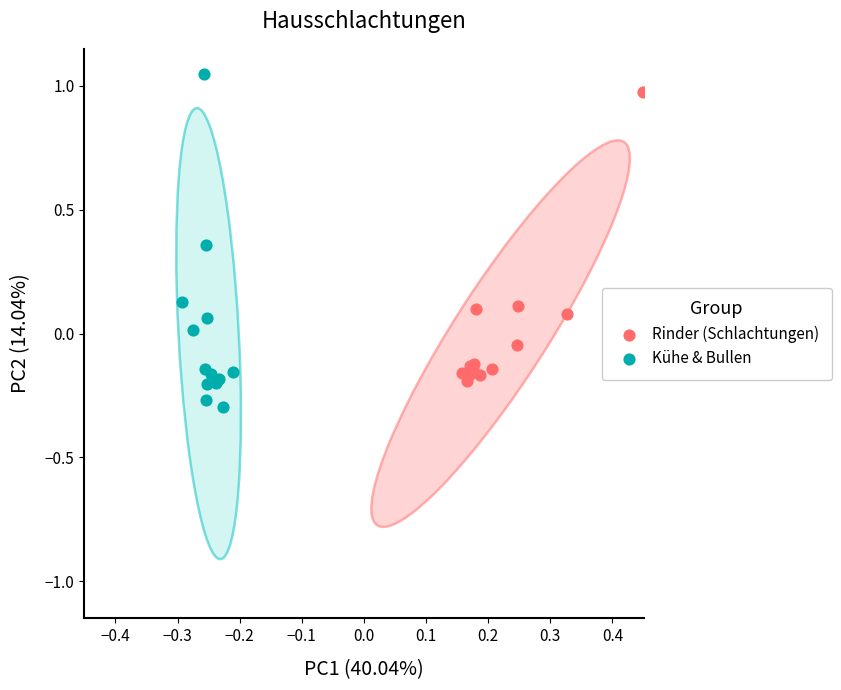

Which series has the widest spread of Y values?

Kühe & Bullen